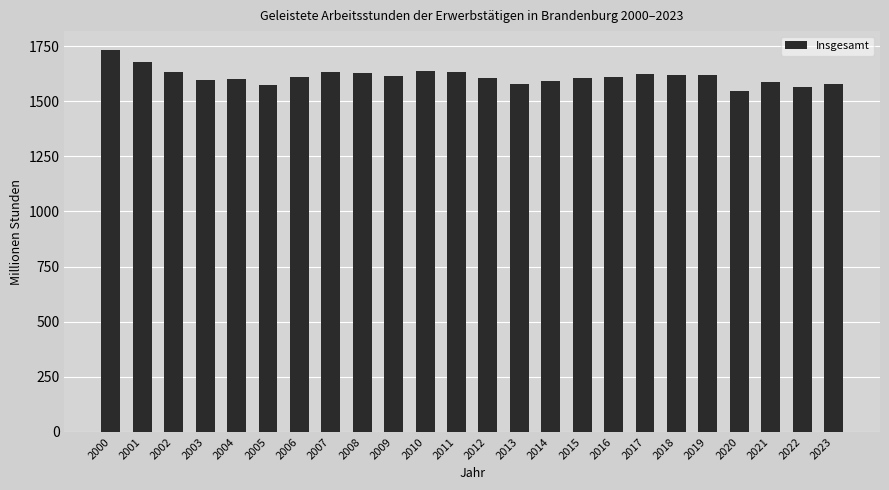

What is the difference between the maximum and minimum values?

184.8